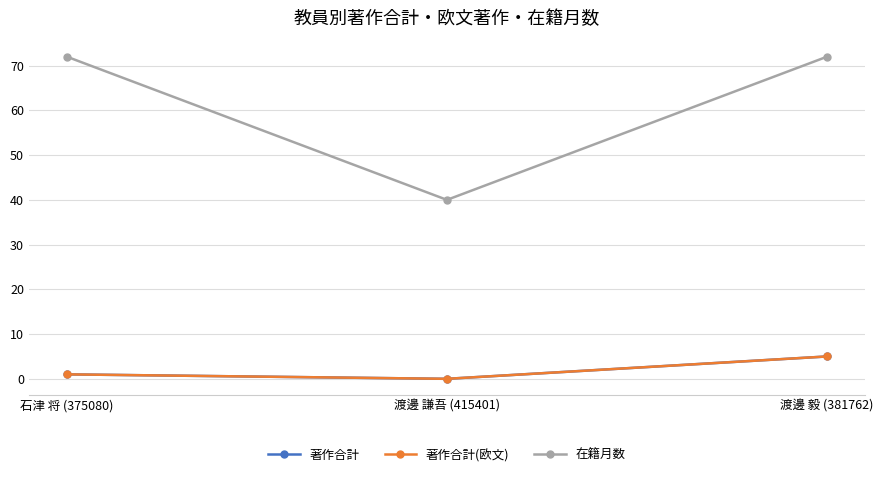

Between 渡邊 謙吾 (415401) and 渡邊 毅 (381762), which series saw the biggest shift?

在籍月数